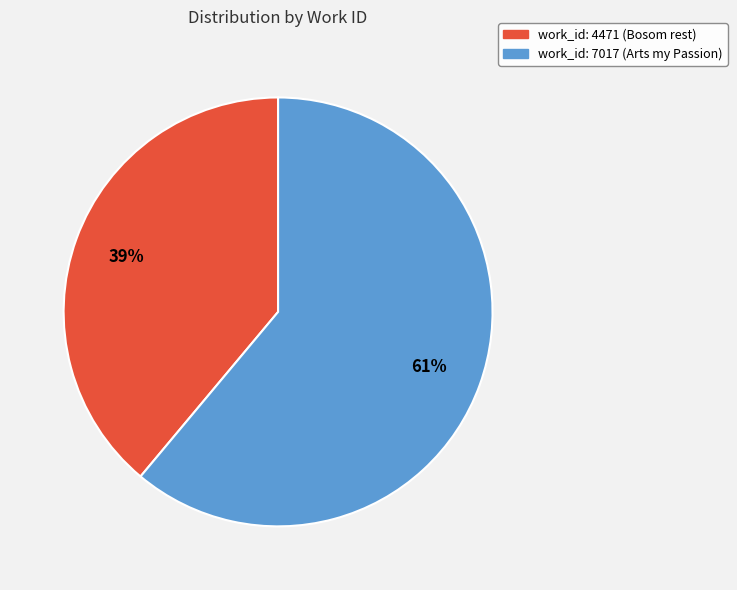

To the nearest percent, what portion does work_id: 4471 (Bosom rest) represent?

39%